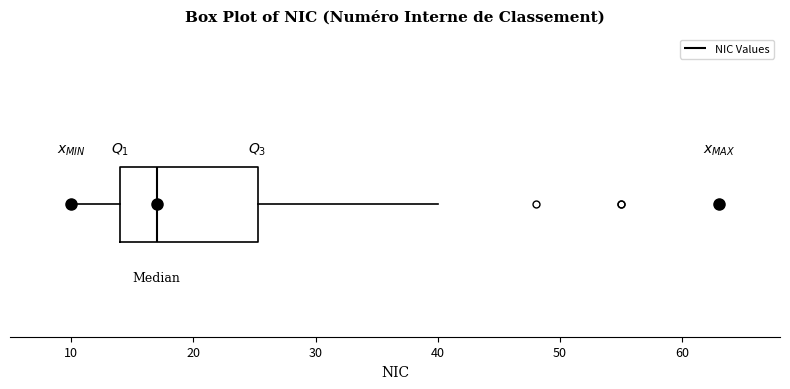

Read this box plot against the x-axis: the position of the median line, the range covered by the box, and the ends of both whiskers. The values are not printed on the chart, so give them approximately, as read against the axis.

median 17, box 14 to 25, whiskers 10 to 40